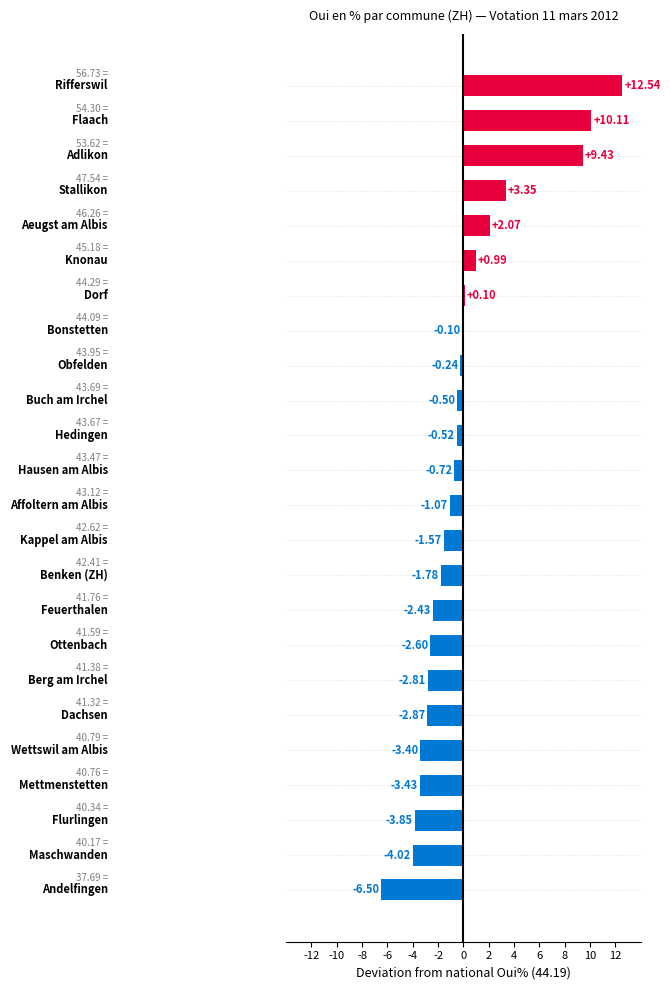

What is the greatest value displayed?

12.5